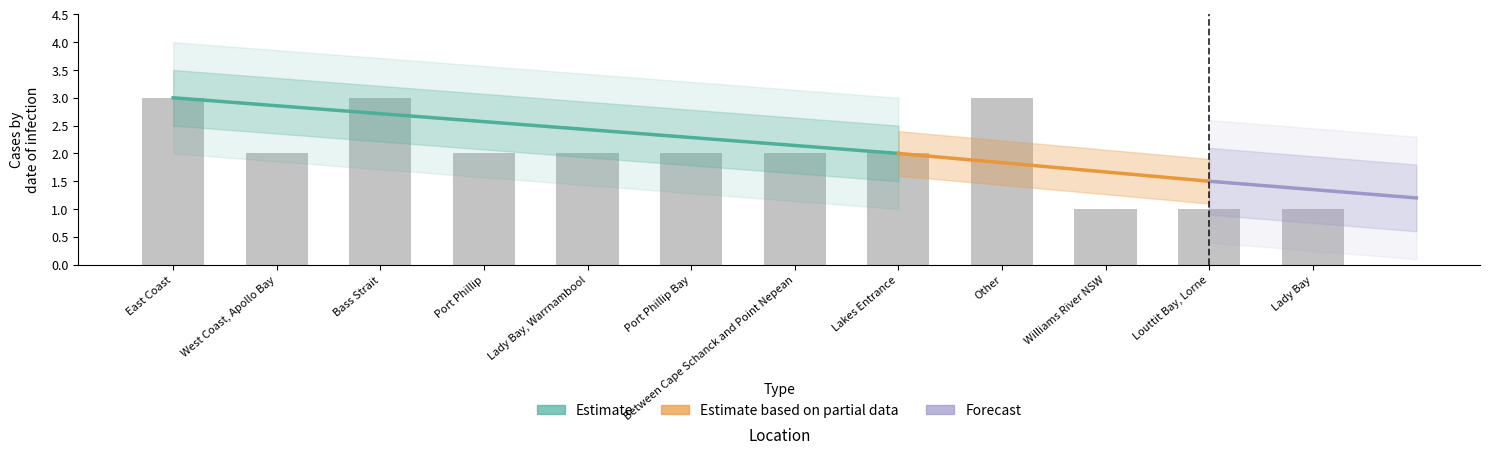

What is the average value?

2